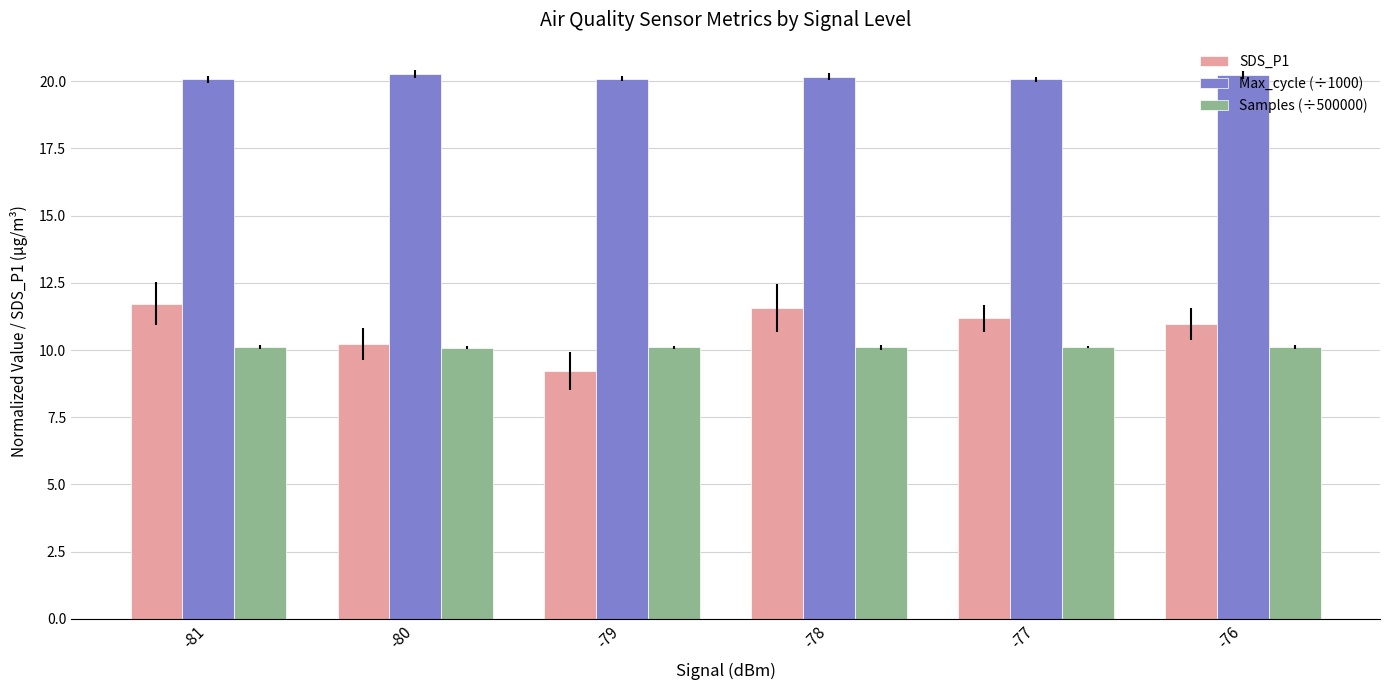

The Samples (÷500000) series shows 10.1 at -81. True or false?

True